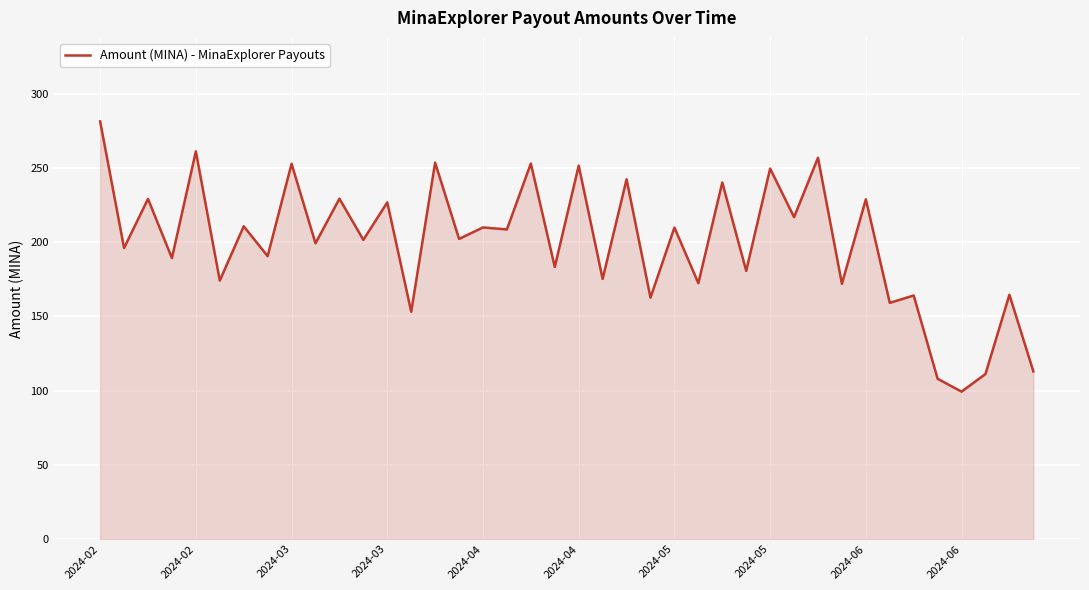

What is the greatest value displayed?

281.5